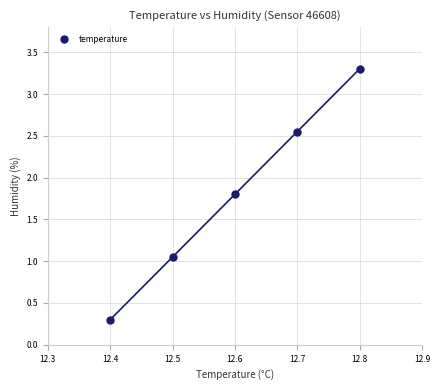

What is the average X value?

12.6